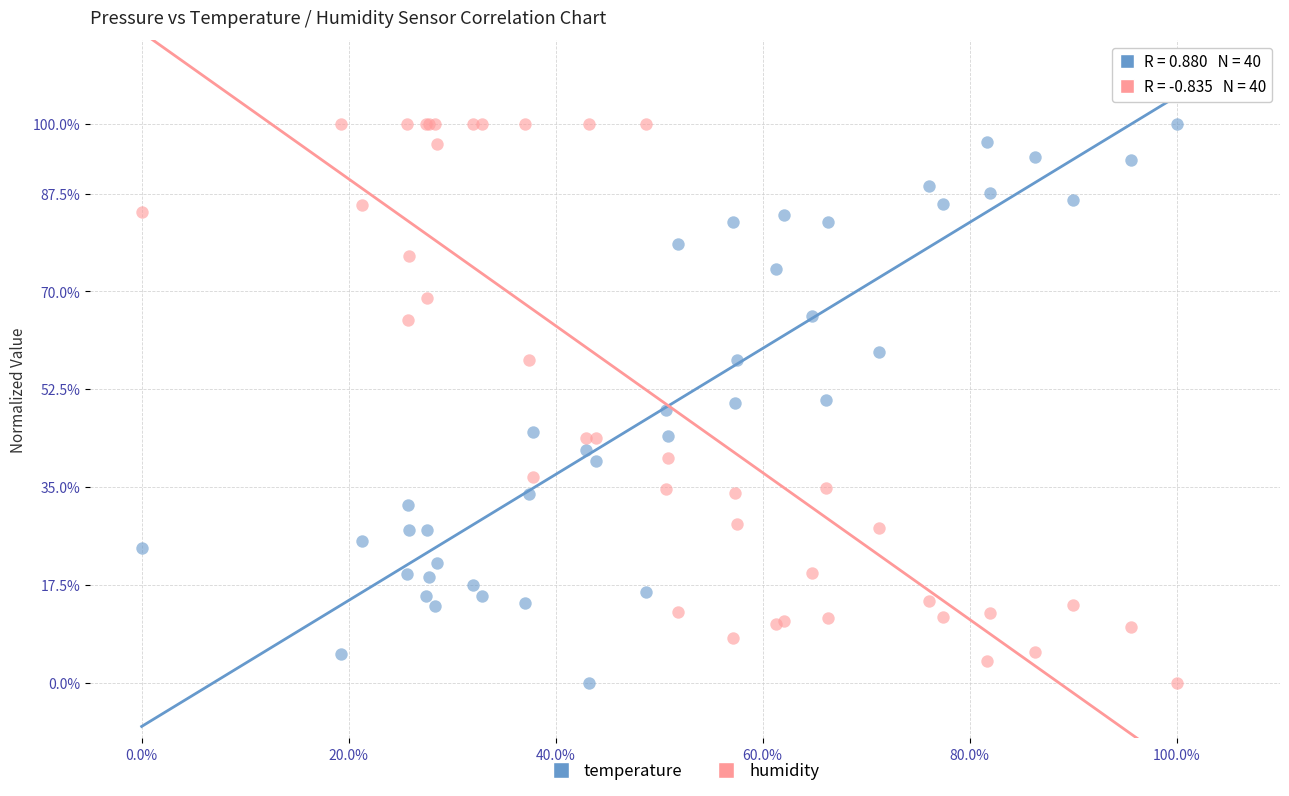

What is the X range (max minus min) for the scatter plot?

1.0